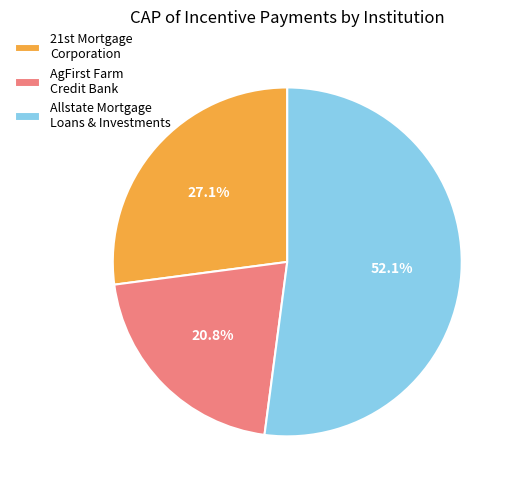

Count the number of slices in the pie.

3